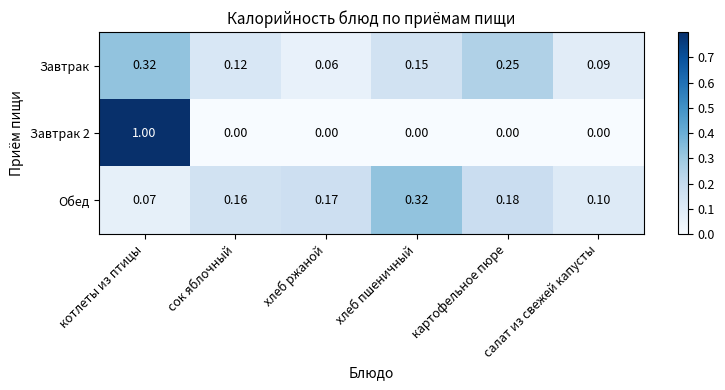

At which label does Обед reach its minimum?

котлеты из птицы